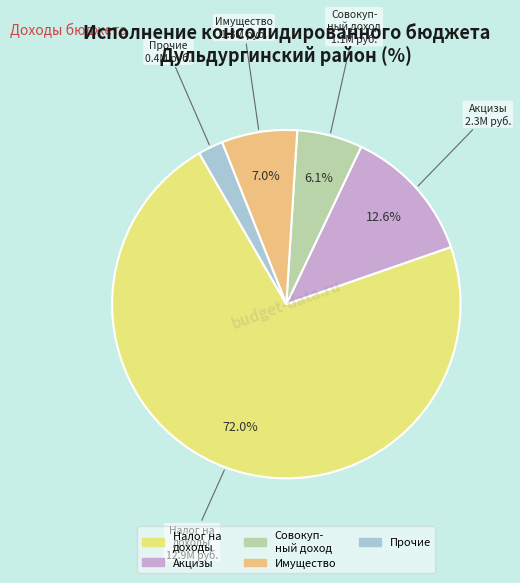

Count the number of slices in the pie.

5